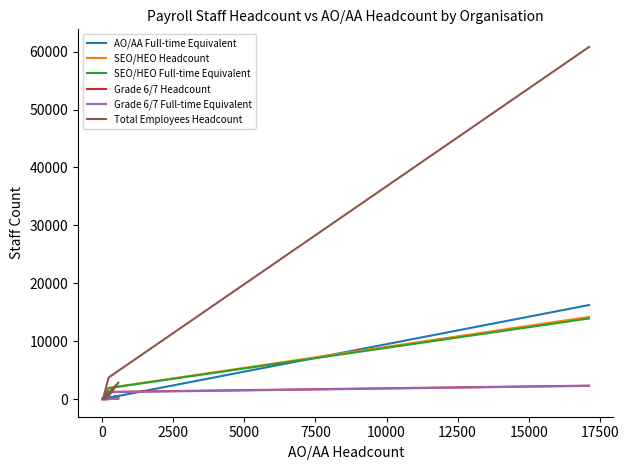

What is the difference between the second highest and second lowest values in the SEO/HEO Full-time Equivalent series?

1891